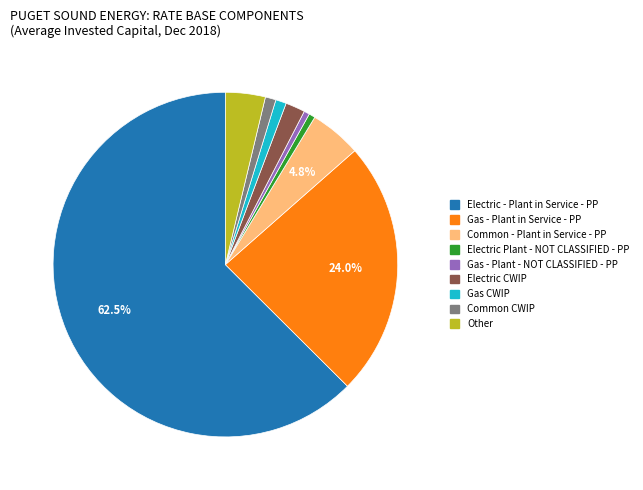

Is there a majority slice in this chart?

Yes